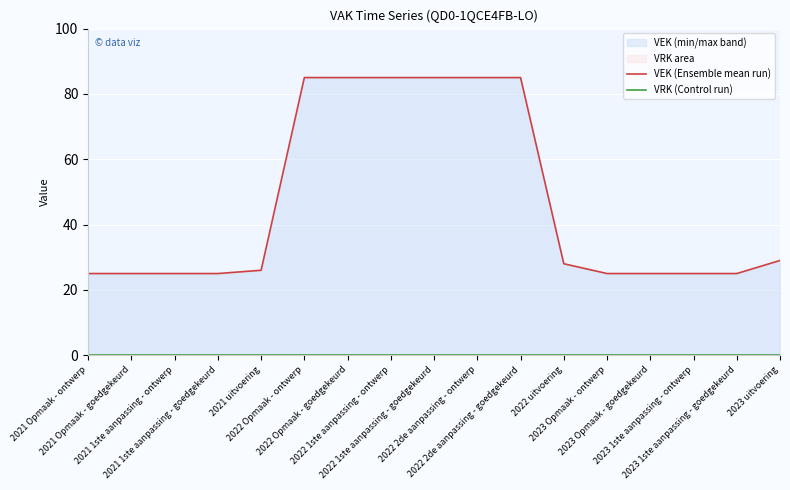

What is the difference between the second highest and minimum values in the VEK (Ensemble mean run) series?

60